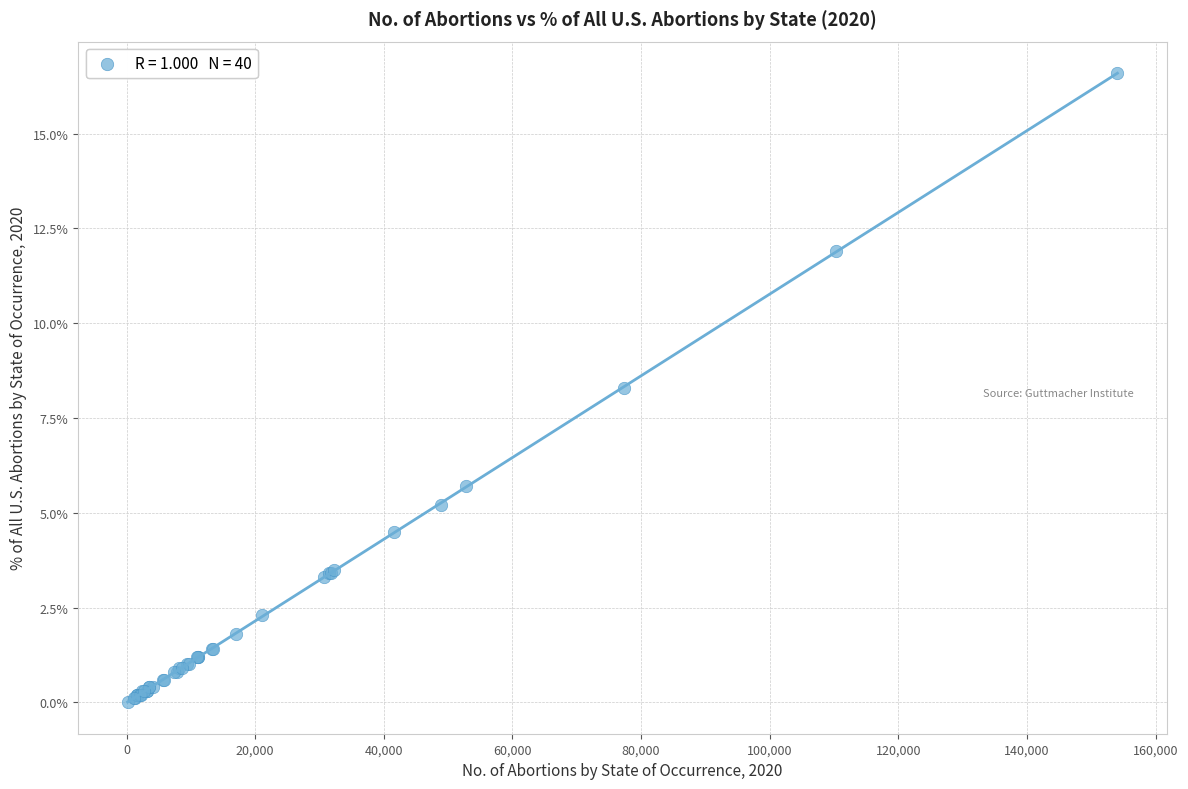

What Y value in the scatter plot is closest to 8?

8.3